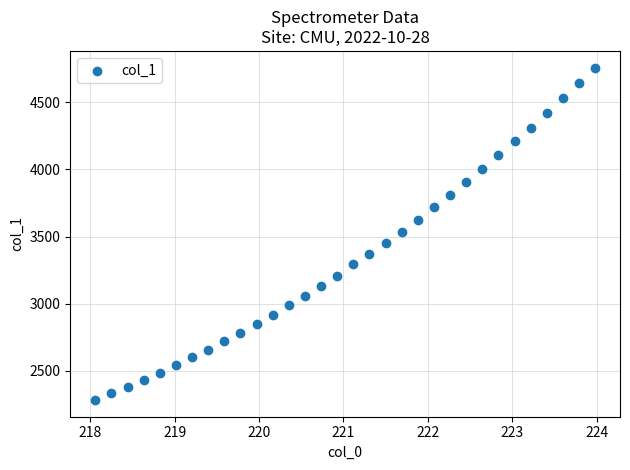

What is the range of X values (max minus min)?

5.9